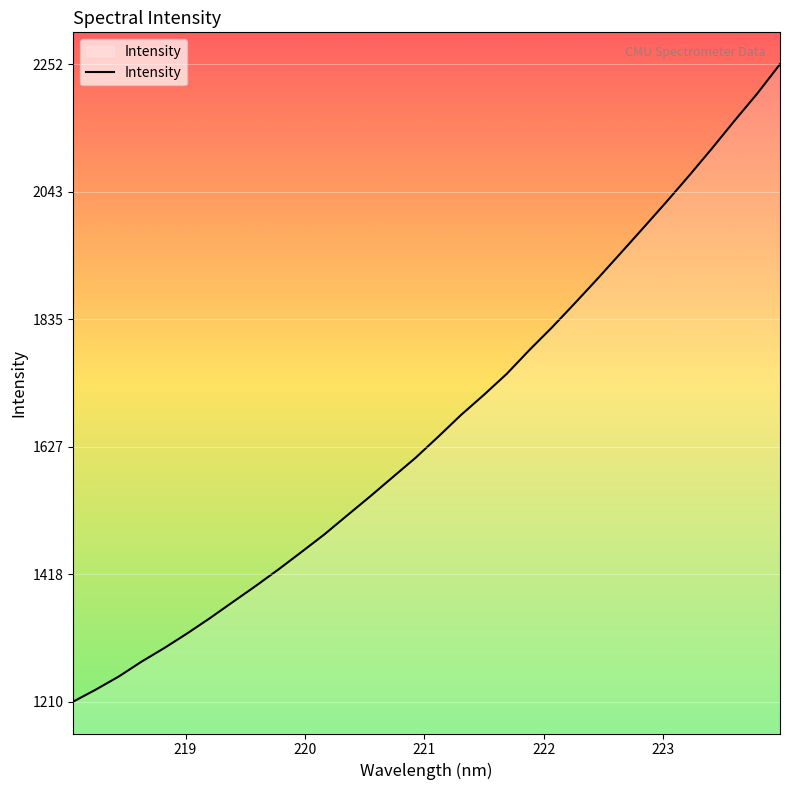

What is the difference between the maximum and minimum values?

1041.8